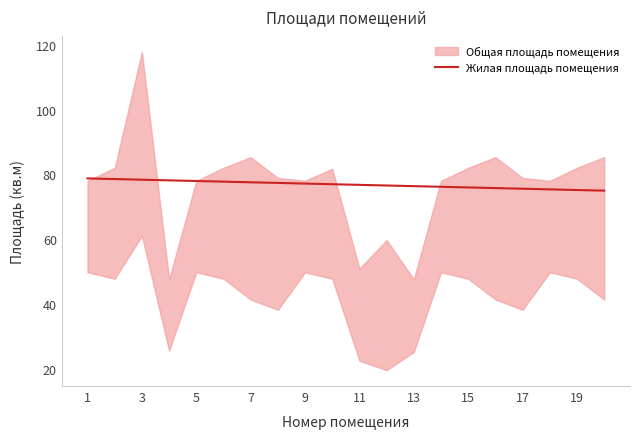

True or false: Жилая площадь помещения has a value of 126.2 at 13.

False